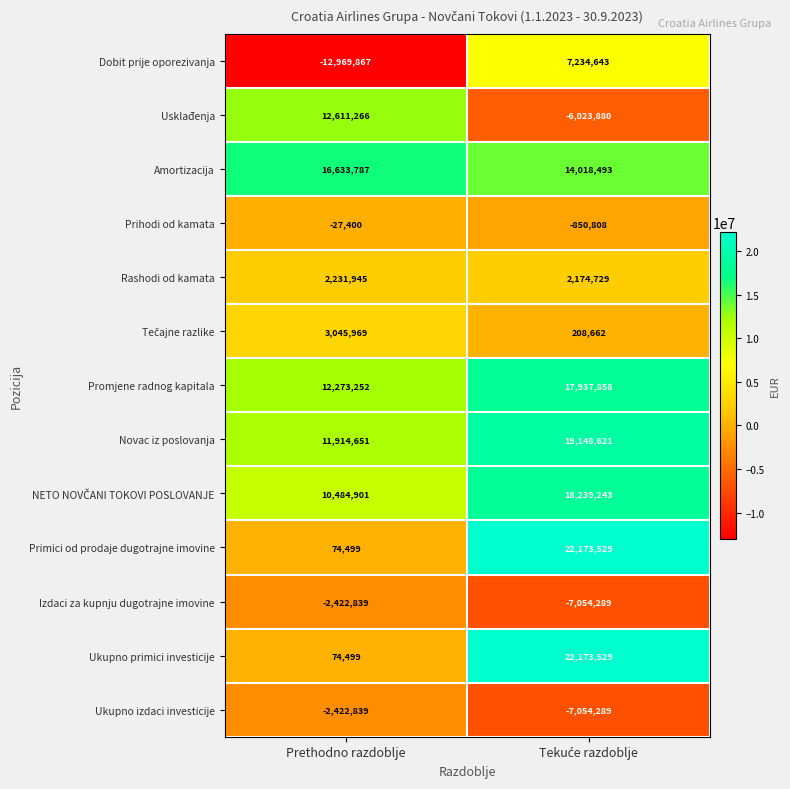

What is the lowest value of the Usklađenja series?

-6023880